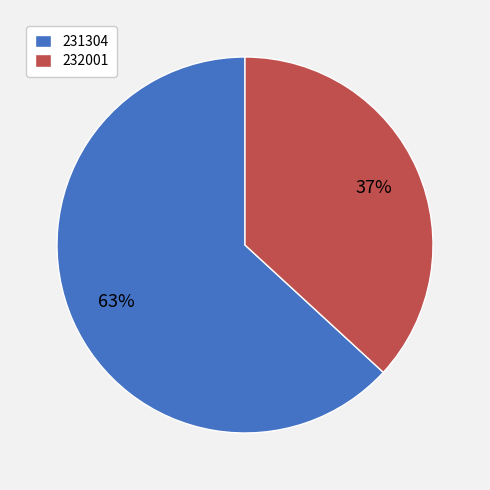

The 231304 slice represents 71% of the pie. True or false?

False